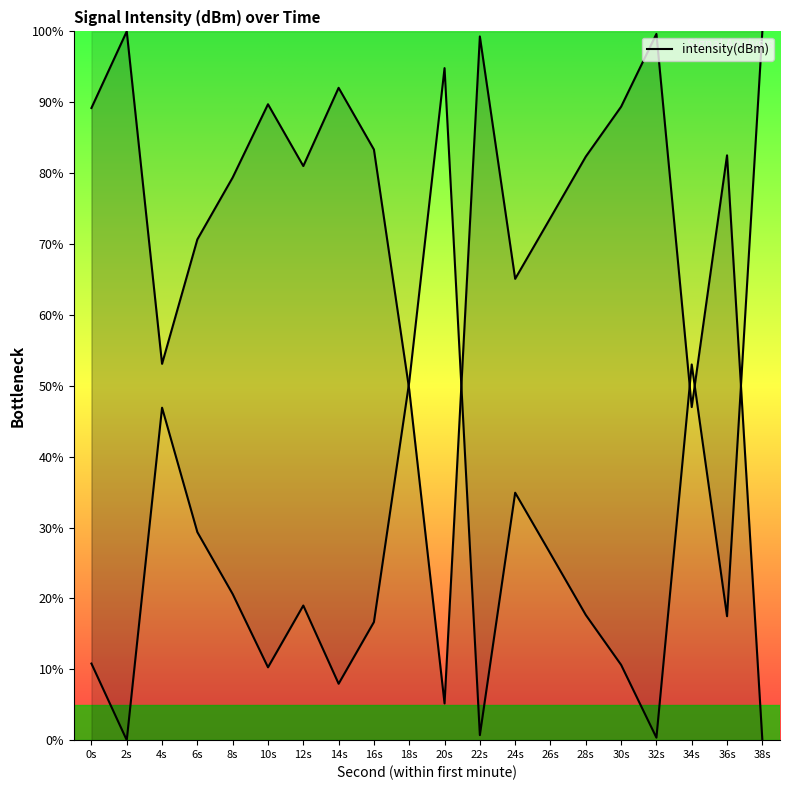

Does the chart have visible grid lines?

No